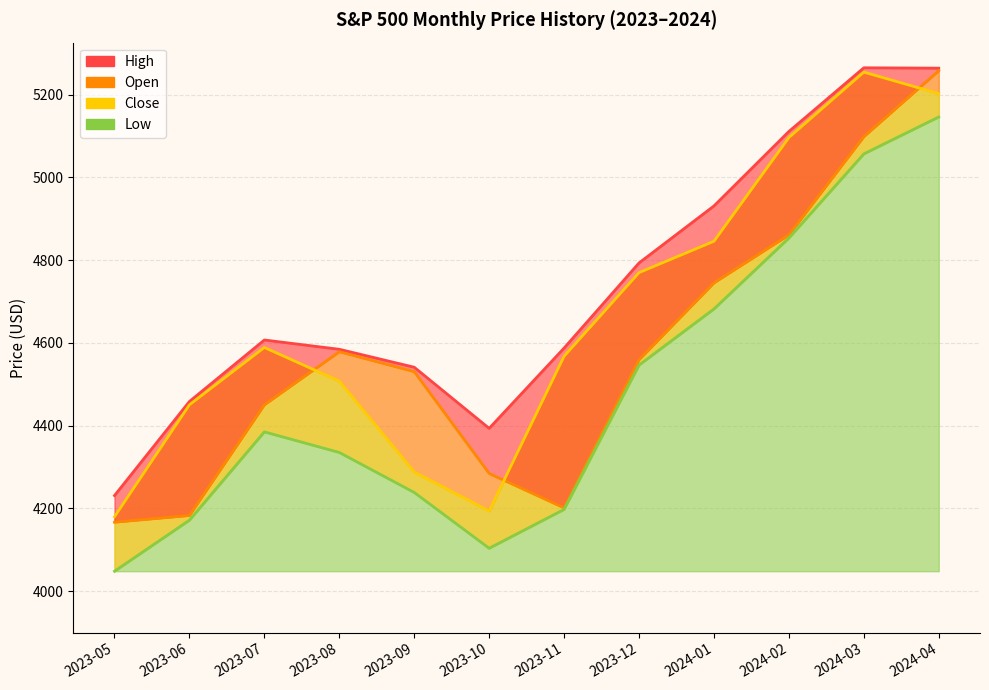

True or false: Close and Low intersect in this chart.

False